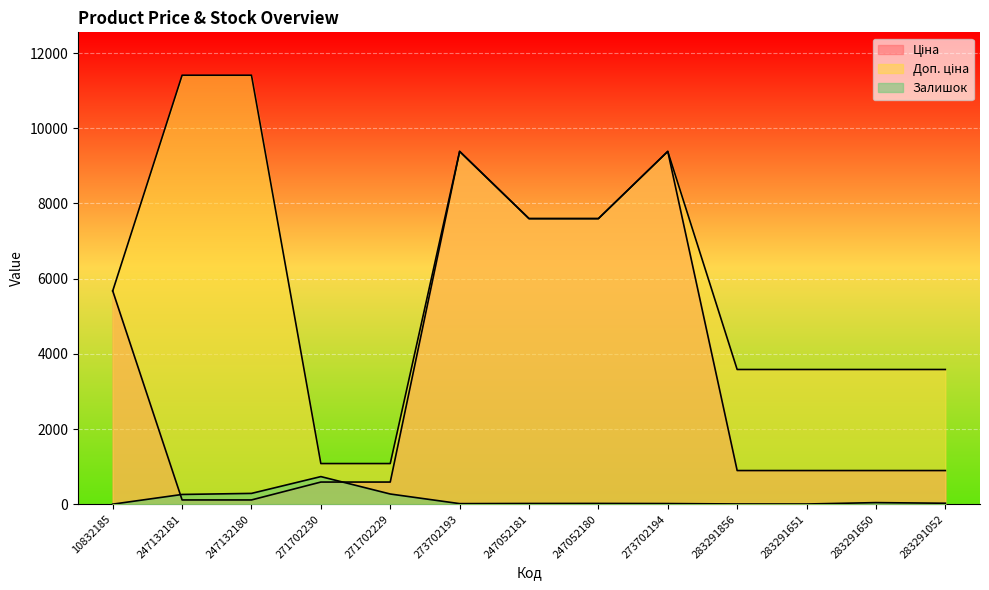

What is the value of the Залишок point at the 11th from the left?

6.0